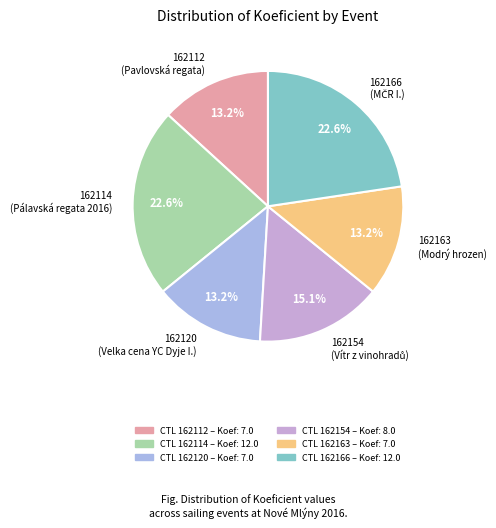

True or false: 162163 accounts for 27% of the total.

False